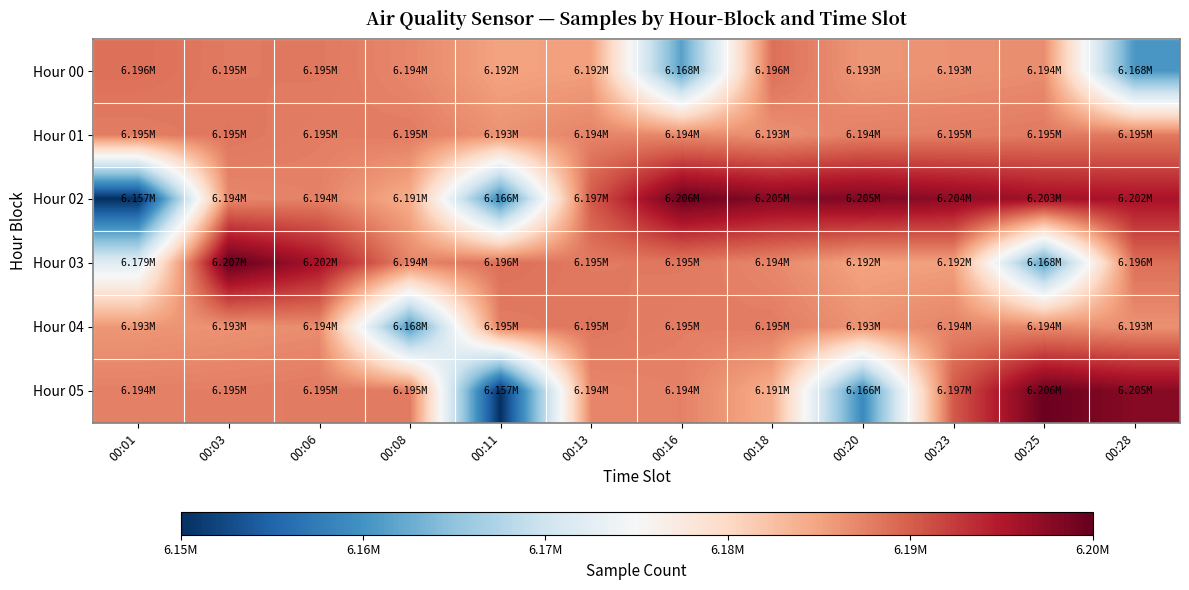

What is the maximum value shown in the chart?

6206712